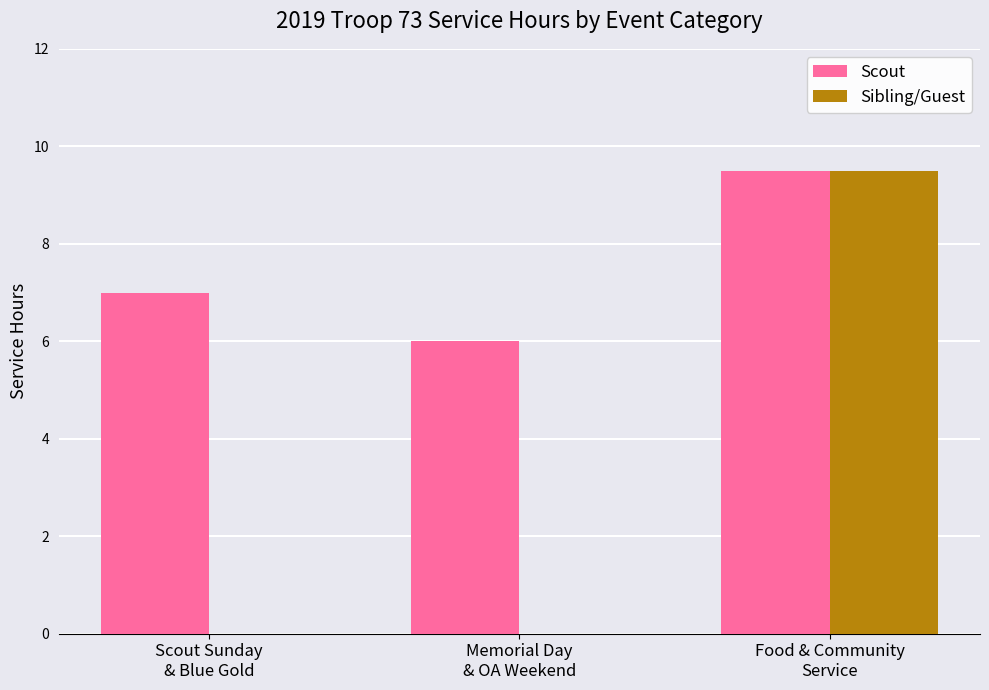

What is the sum of all Scout values?

22.5